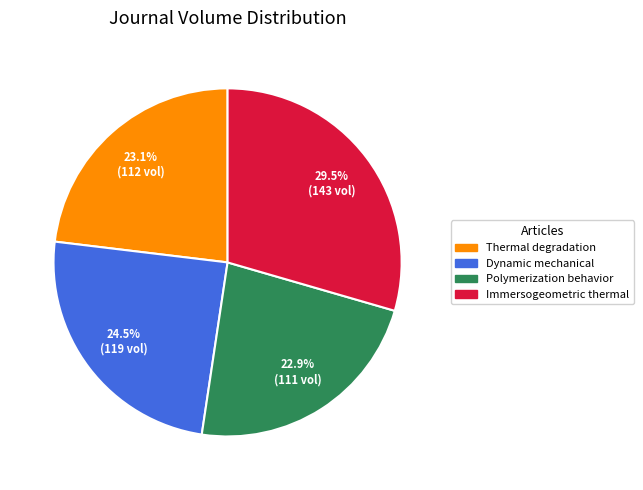

Is there a majority slice in this chart?

No